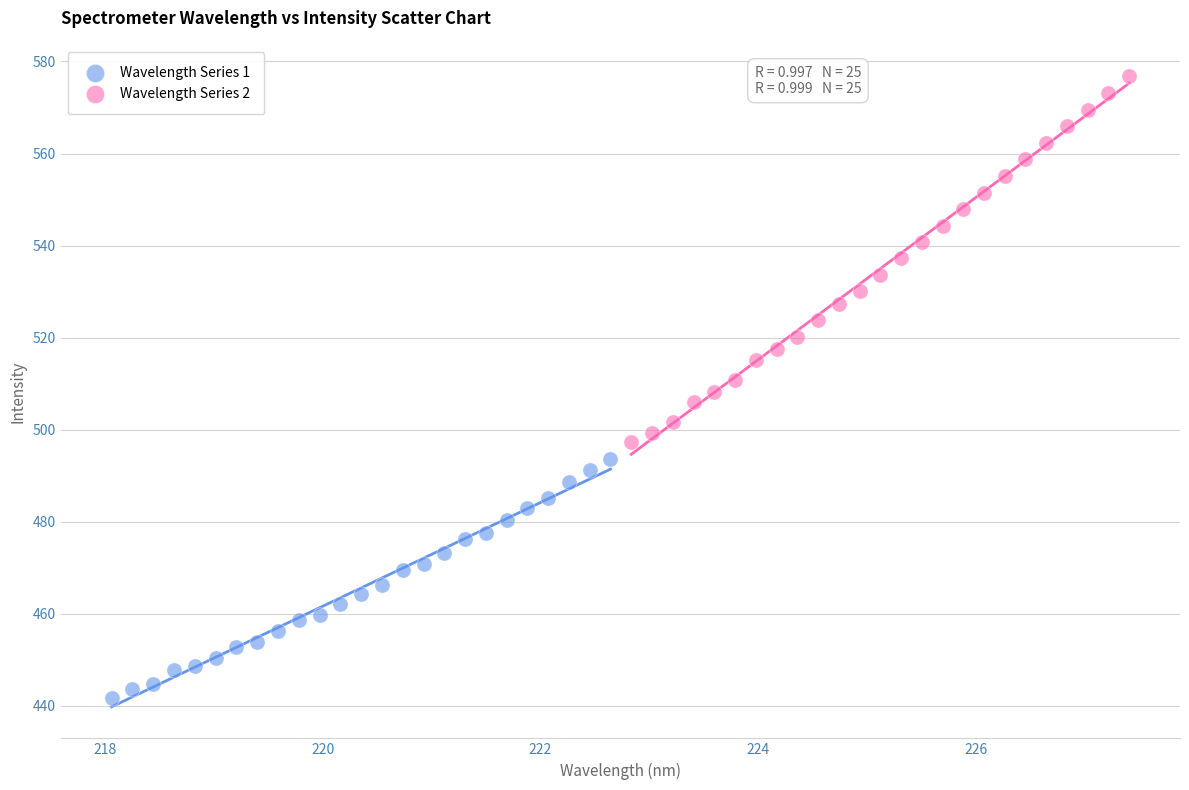

Which series has the widest spread of Y values?

Wavelength Series 2